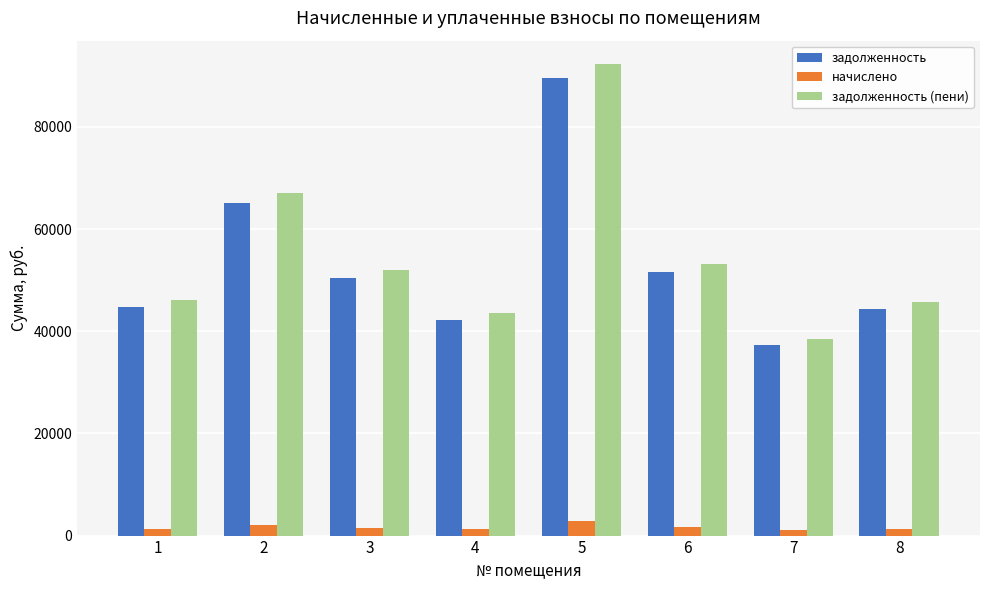

How many bars are there in total?

24